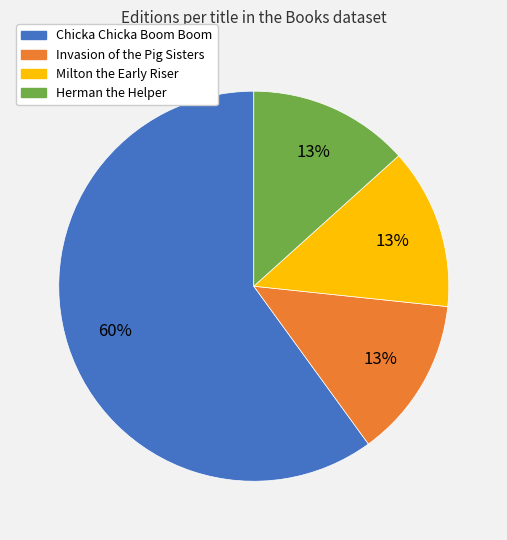

To the nearest percent, what portion does Invasion of the Pig Sisters represent?

13%